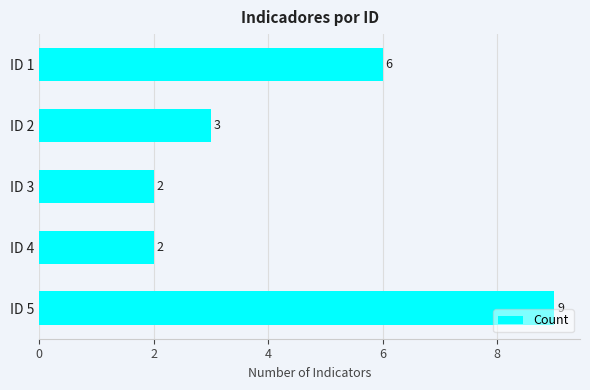

What is the maximum value shown in the chart?

9